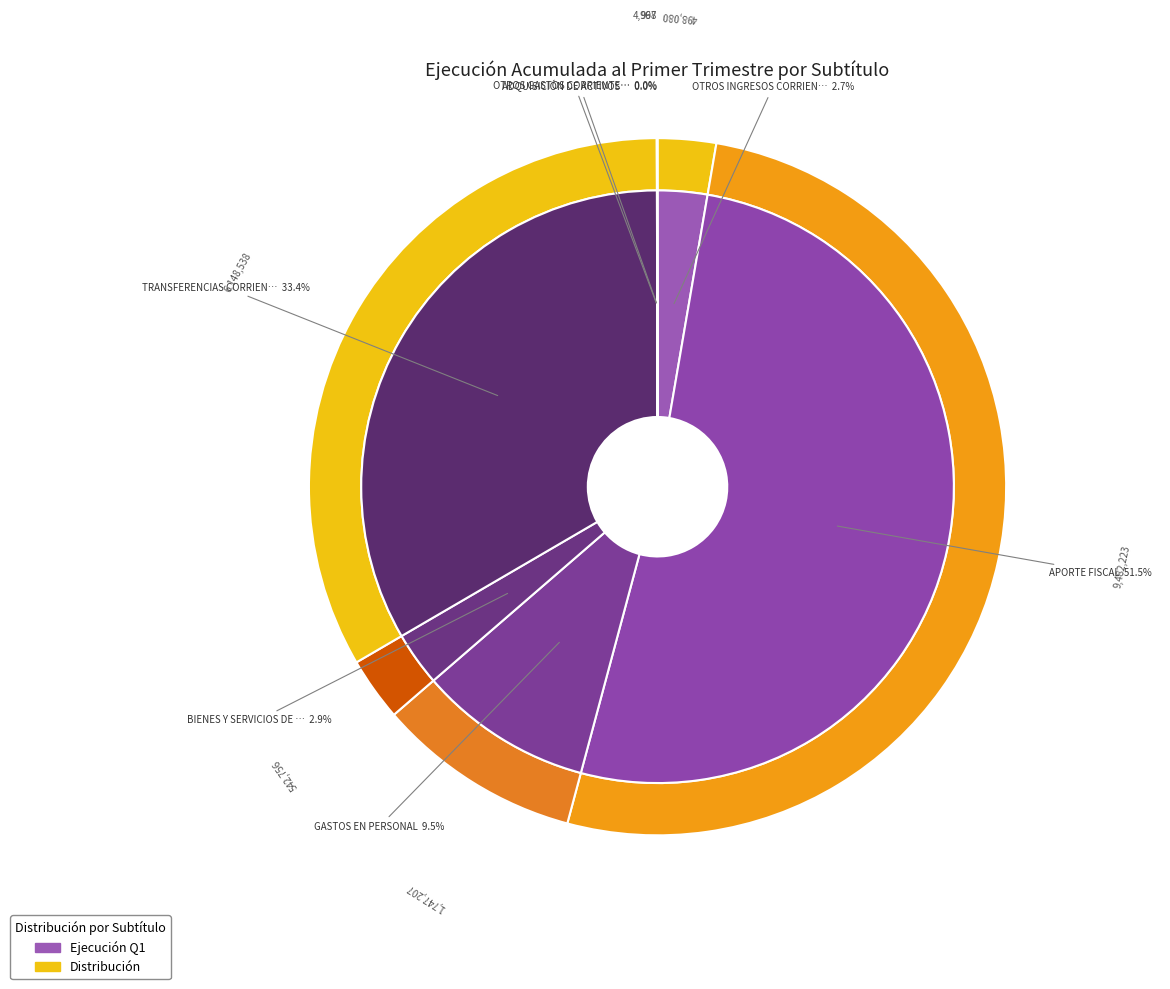

How many segments does this pie chart have?

7